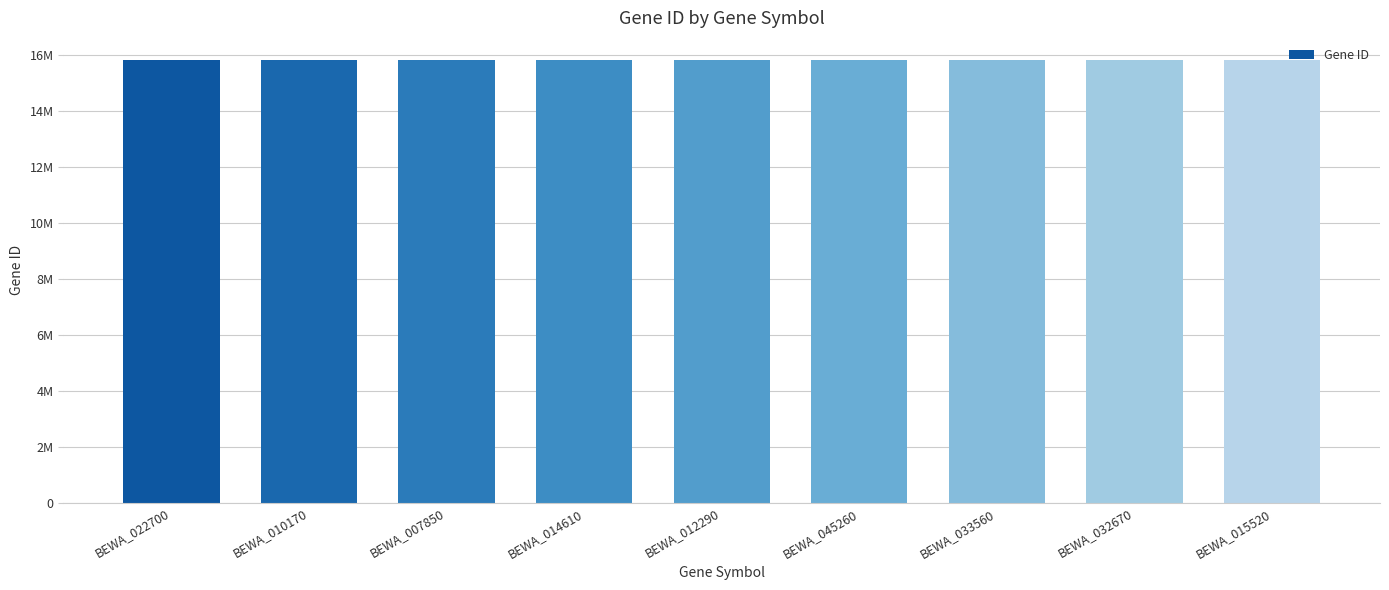

What is the ratio of the value at BEWA_033560 to the value at BEWA_022700?

1.0